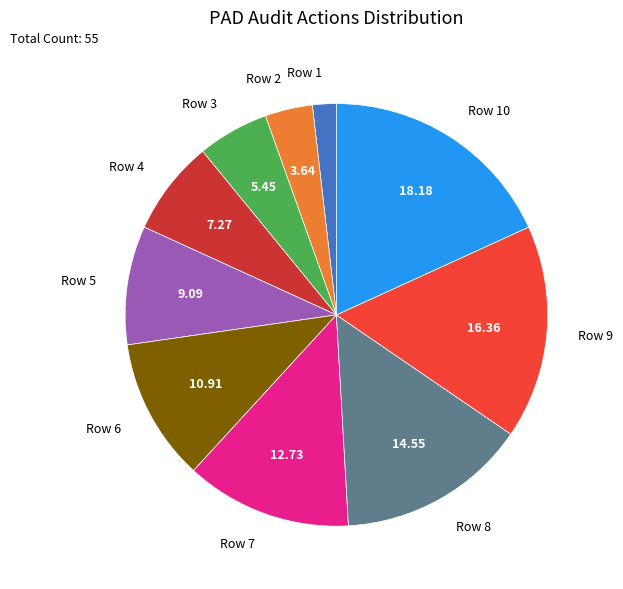

Is the sum of Row 7 and Row 8 greater than half?

No